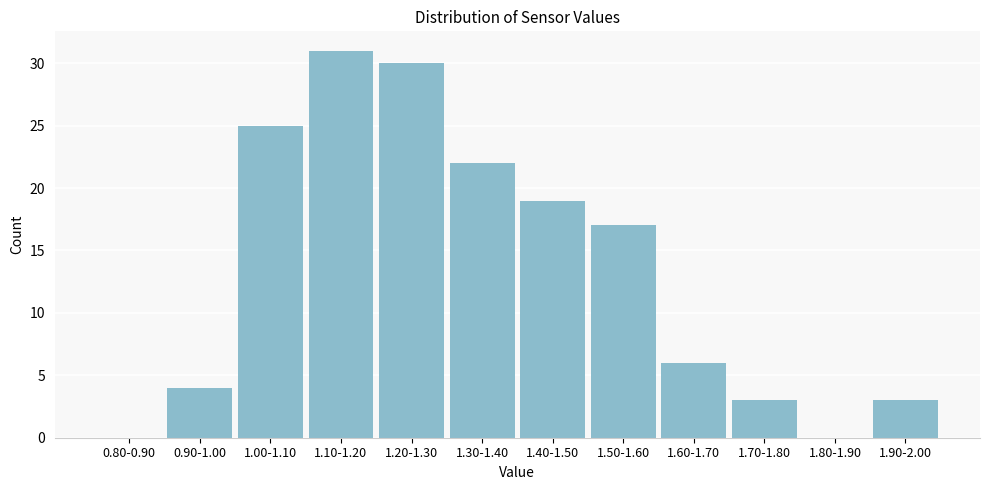

Reading left to right, what are all the values shown in this chart?

0.80-0.90=0	0.90-1.00=4	1.00-1.10=25	1.10-1.20=31	1.20-1.30=30	1.30-1.40=22	1.40-1.50=19	1.50-1.60=17	1.60-1.70=6	1.70-1.80=3	1.80-1.90=0	1.90-2.00=3